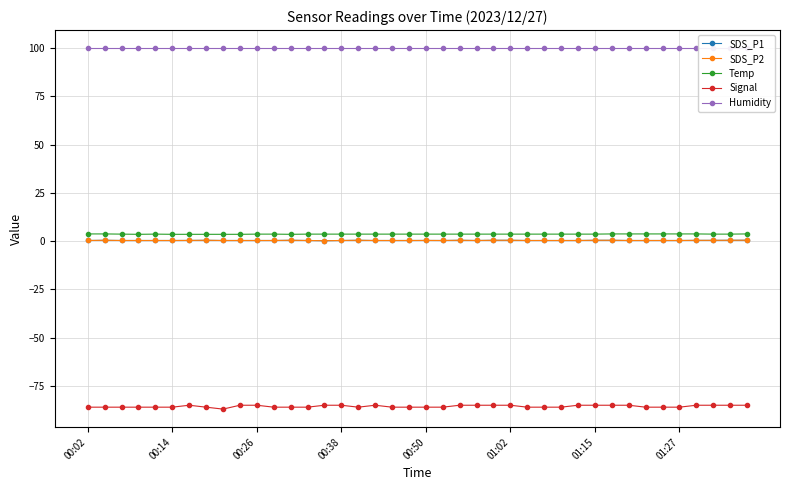

Is the value of Signal at 37 greater than the value of Humidity at 9?

No